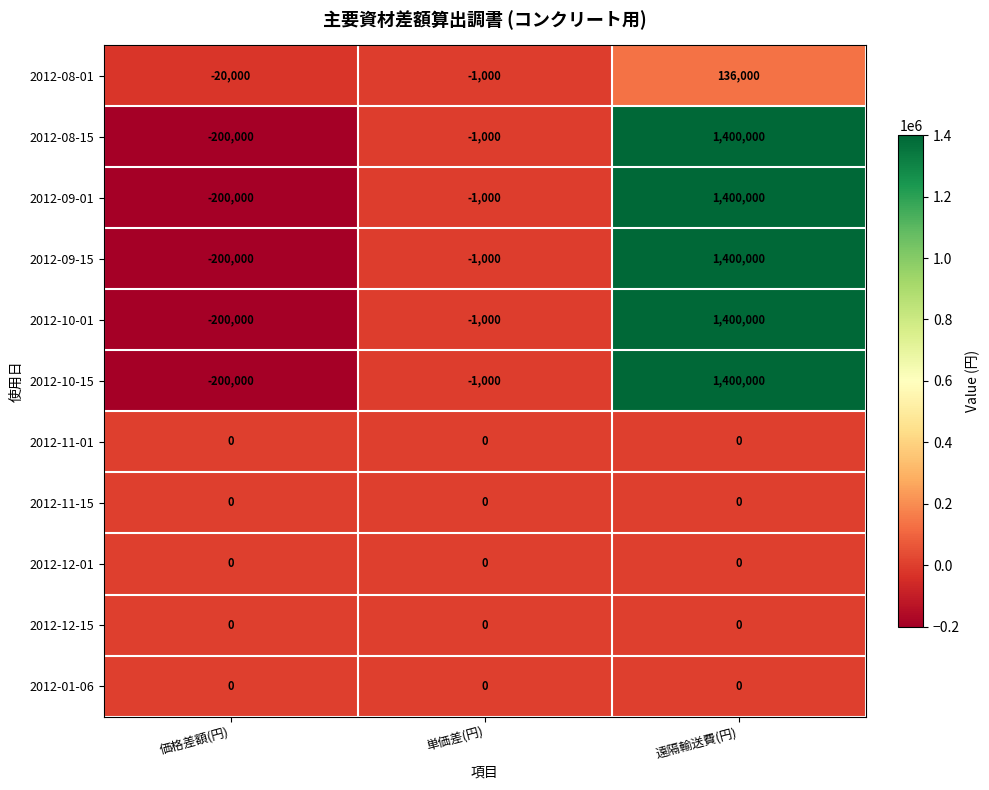

Count the 2012-08-01 values in the range -20000 to 136000.

3